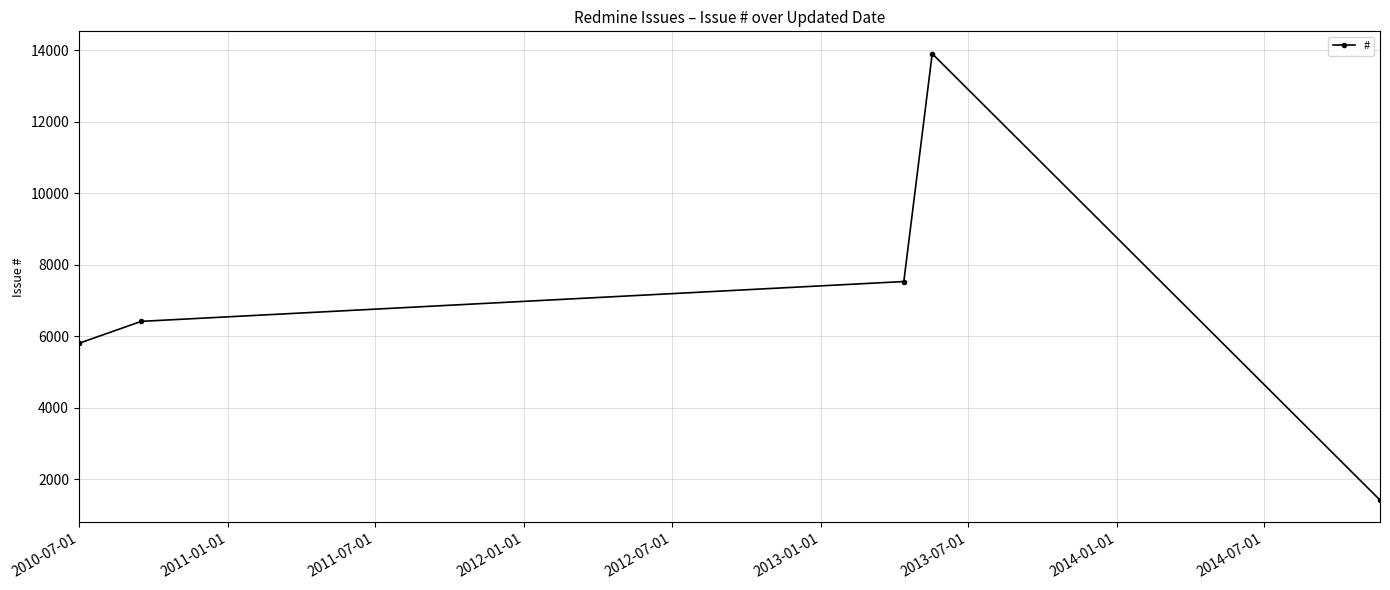

What is the value of the 4th point from the left?

13910